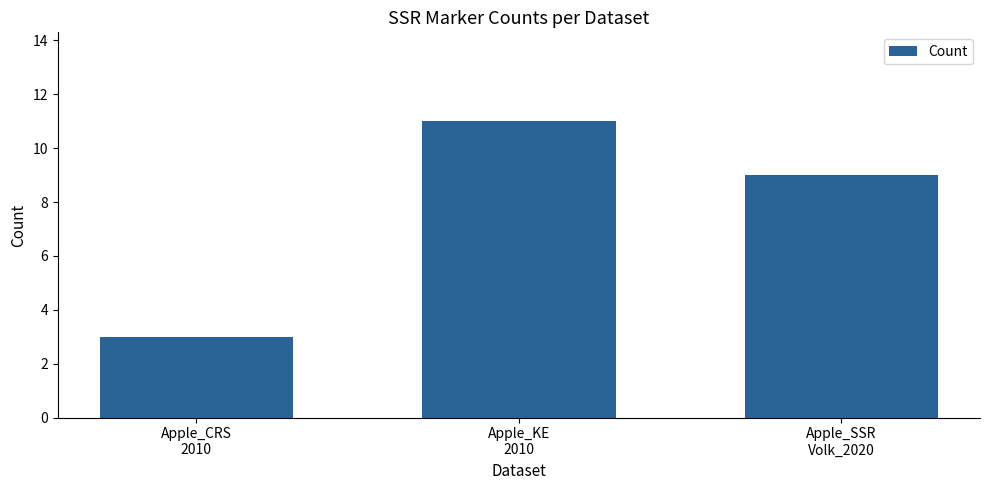

Reading left to right, extract all data points from this chart.

Apple_CRS
2010=3	Apple_KE
2010=11	Apple_SSR
Volk_2020=9